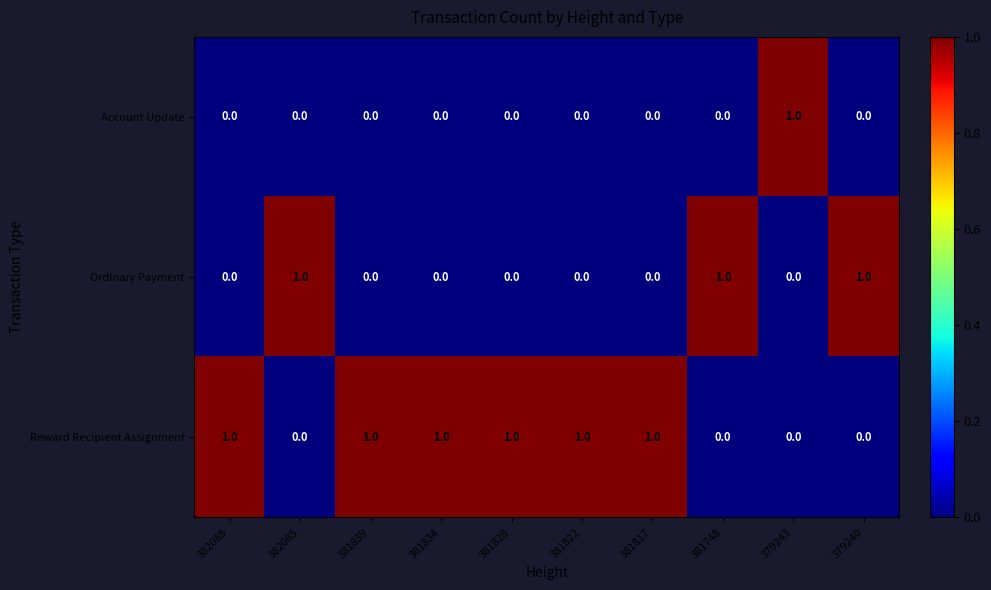

The value of Reward Recipient Assignment at 382085 is 0. True or false?

True